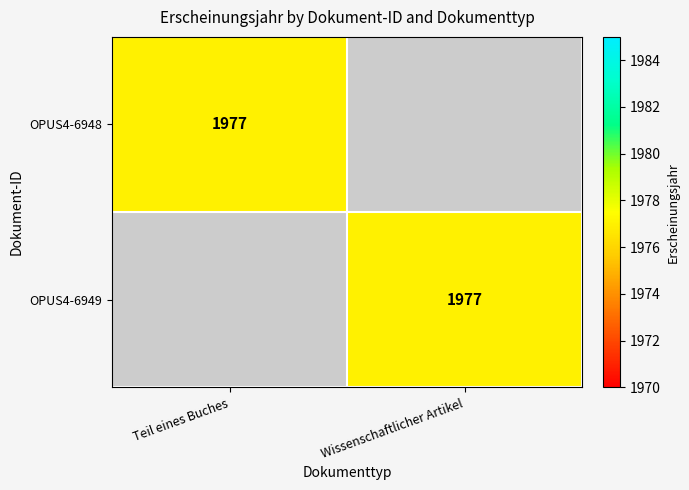

The value of OPUS4-6949 at Wissenschaftlicher Artikel is 3090. True or false?

False